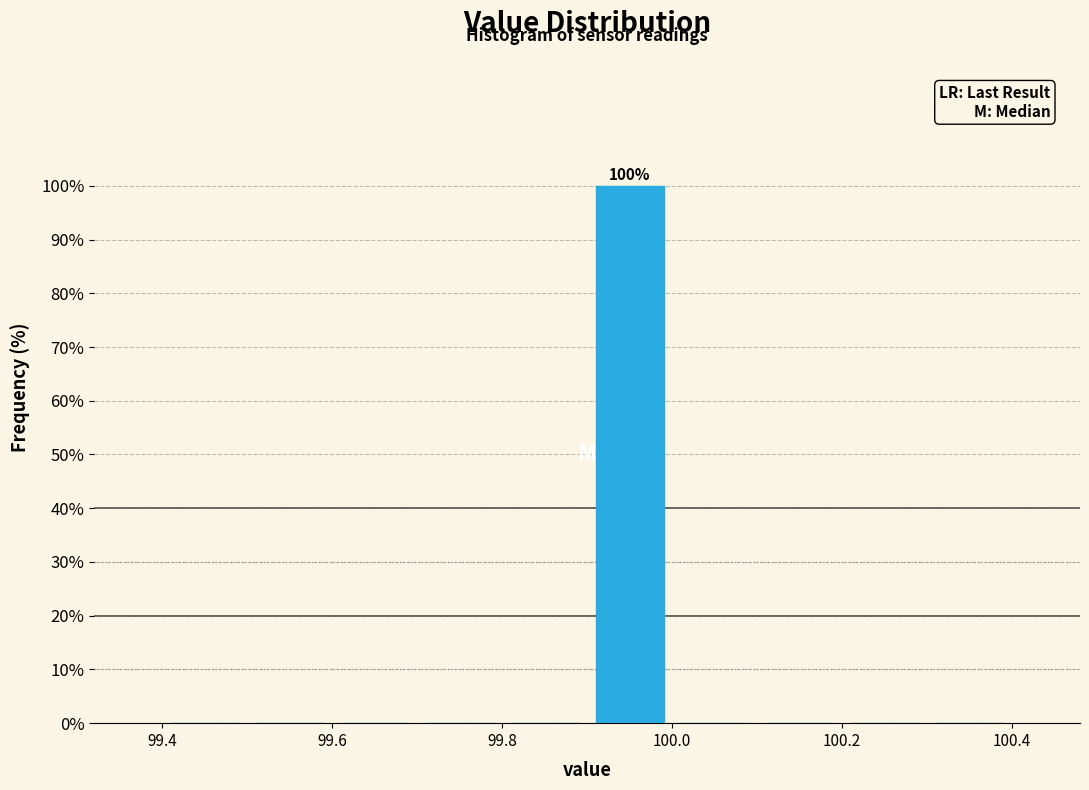

Which range on the x-axis has the tallest bar?

99.9 to 100.0